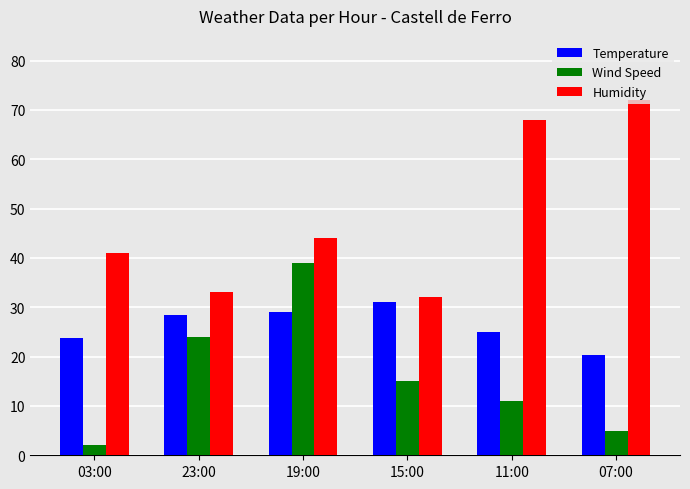

What is the spread (max minus min) of values at 11:00?

57.0